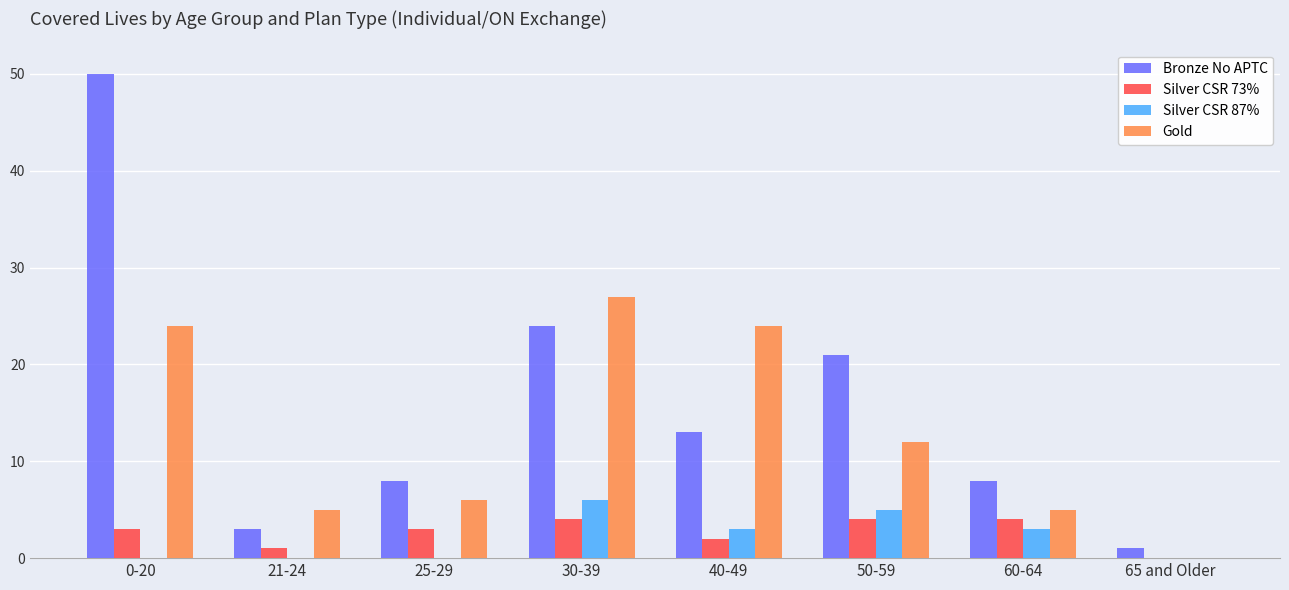

How many positive values does the Gold series have?

7